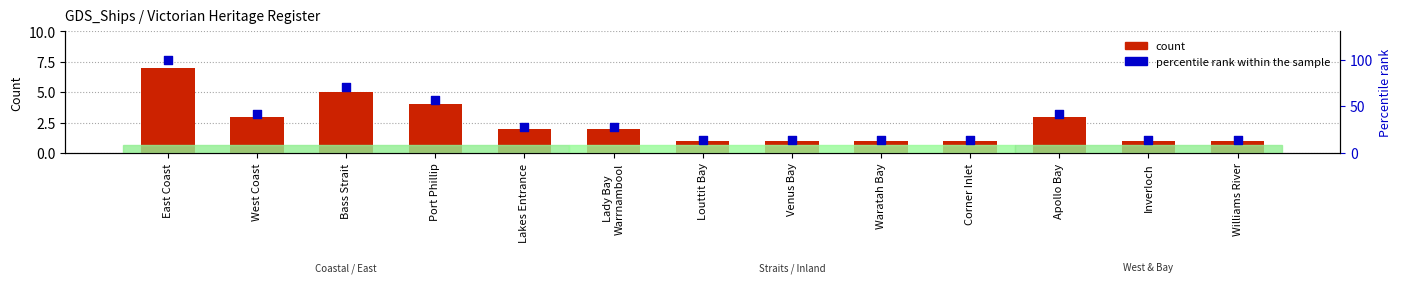

What is the total value across all series at Corner Inlet?

15